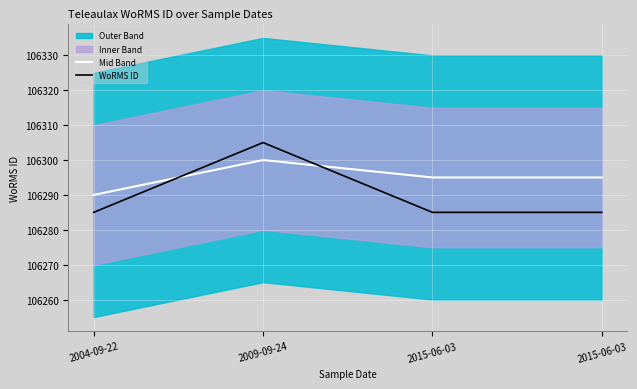

What is the label of the 1st point from the left?

2004-09-22